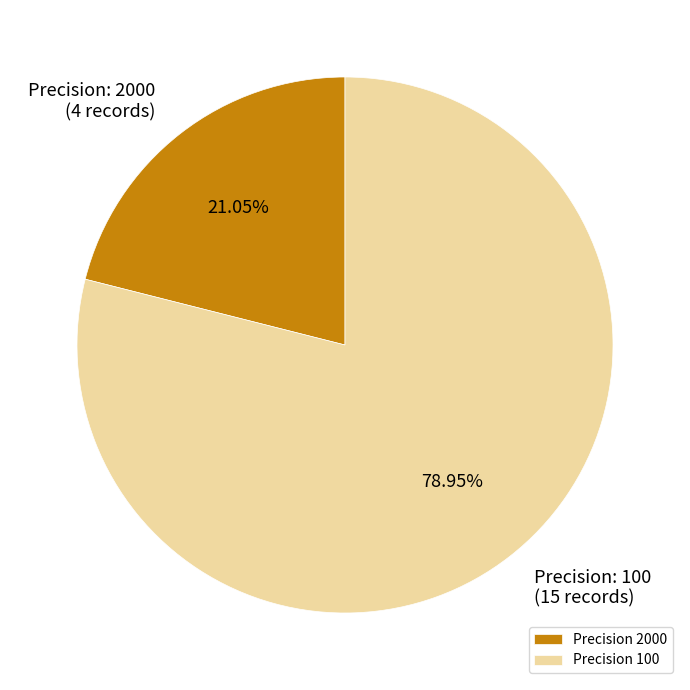

Does Precision 100 account for over 50% of the chart?

Yes